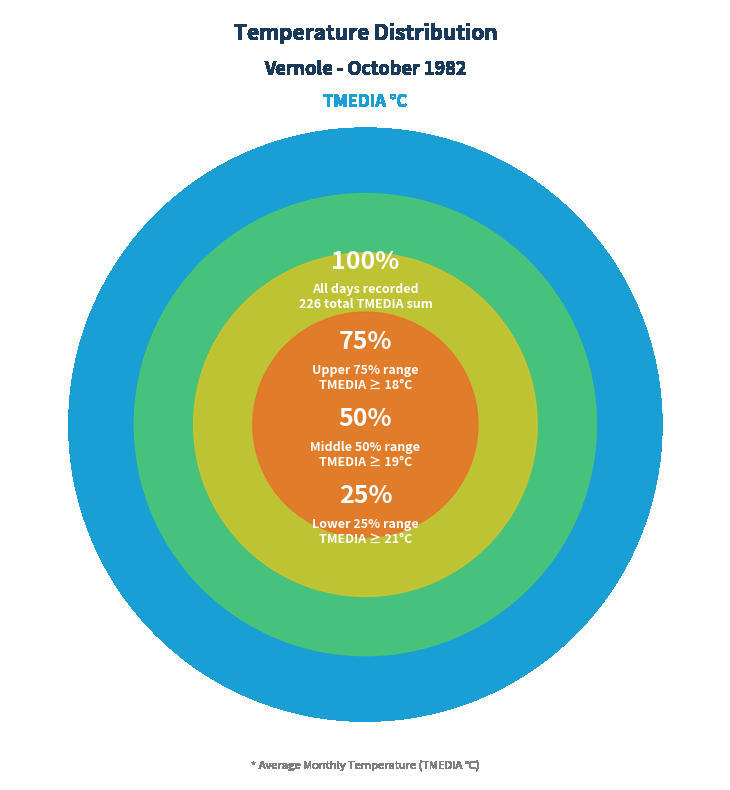

Does any single category account for the majority?

No